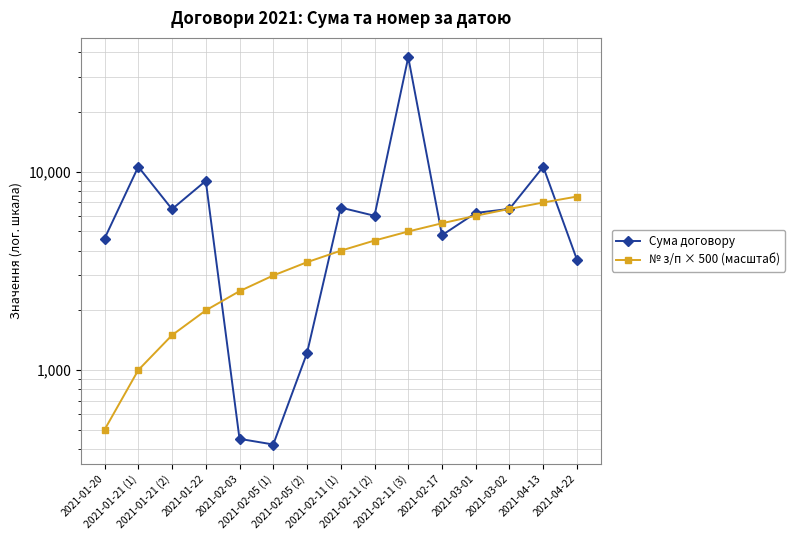

At which label does № з/п × 500 (масштаб) first exceed 4000?

2021-02-11 (2)